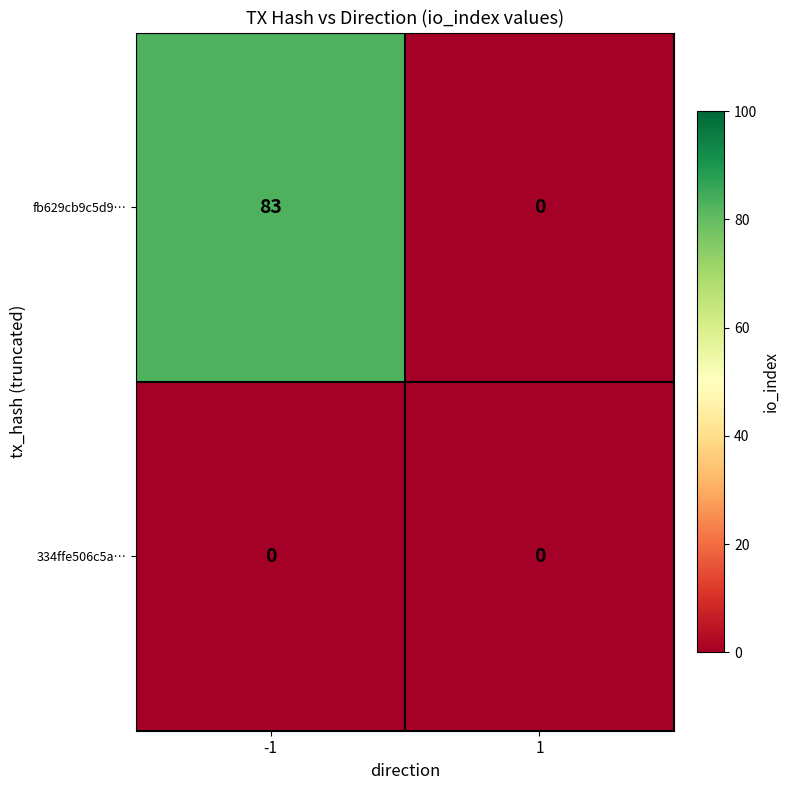

The 334ffe506c5a… series shows 0 at -1. True or false?

True